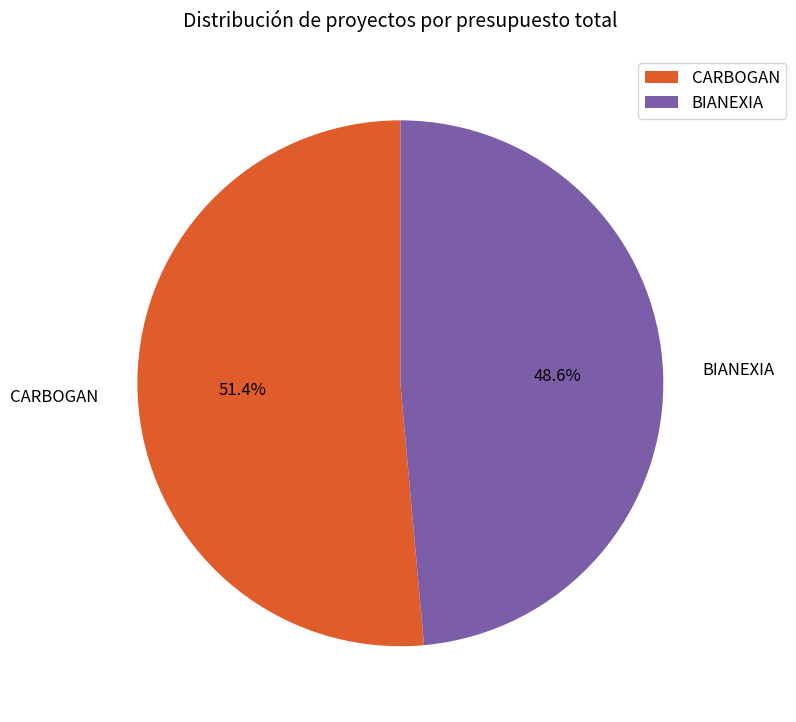

How many slices are in this pie chart?

2